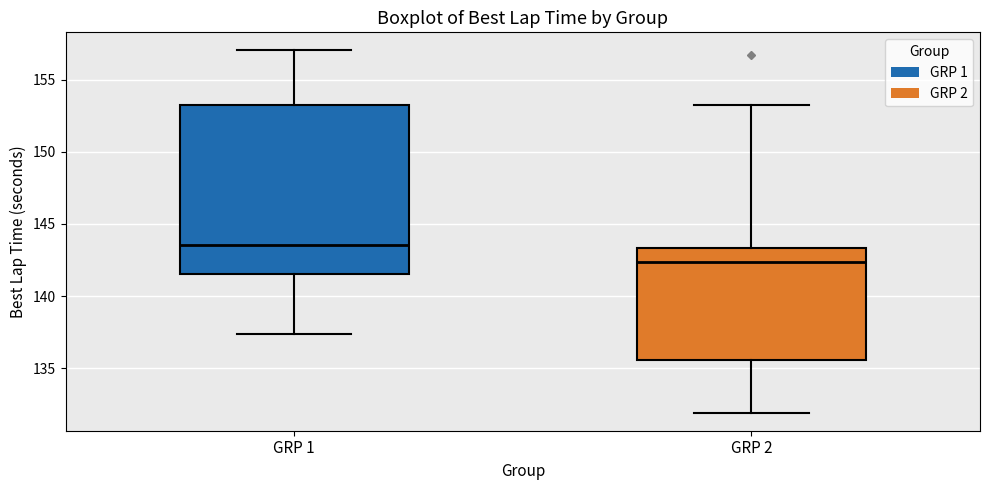

Comparing the boxes themselves (not the whiskers), which one is the tallest?

GRP 1